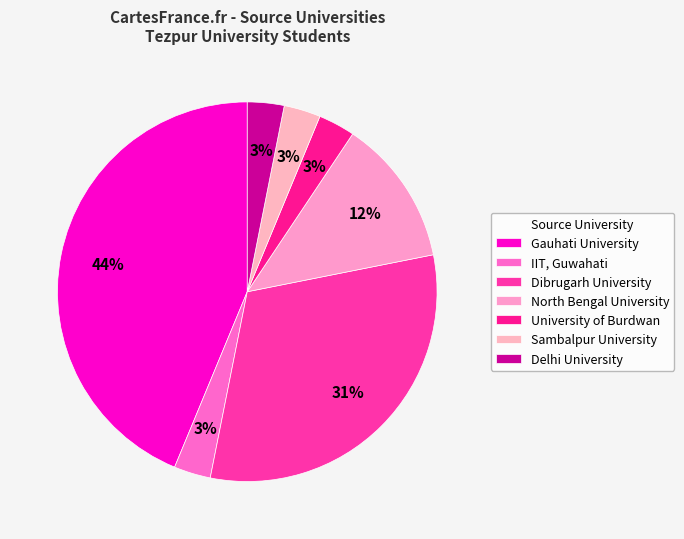

To the nearest percent, what is the combined percentage of Gauhati University and Sambalpur University?

47%